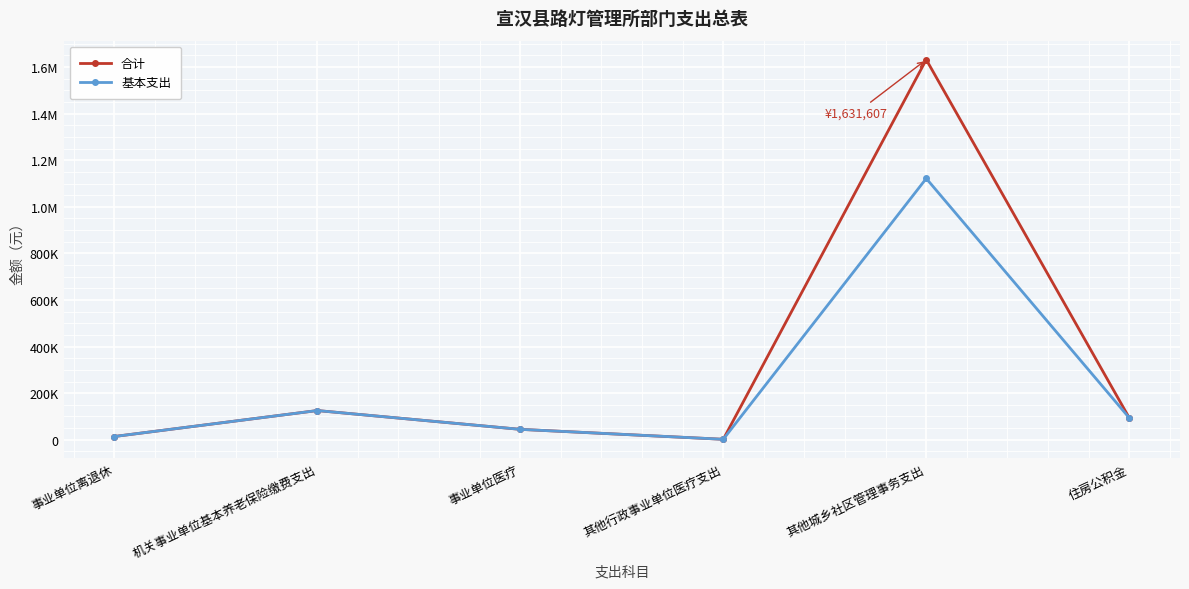

Reading left to right, what are all the values shown in this chart?

合计: 14000	125412	44756	2049	1631607	94058
基本支出: 14000	125412	44756	2049	1121607	94058